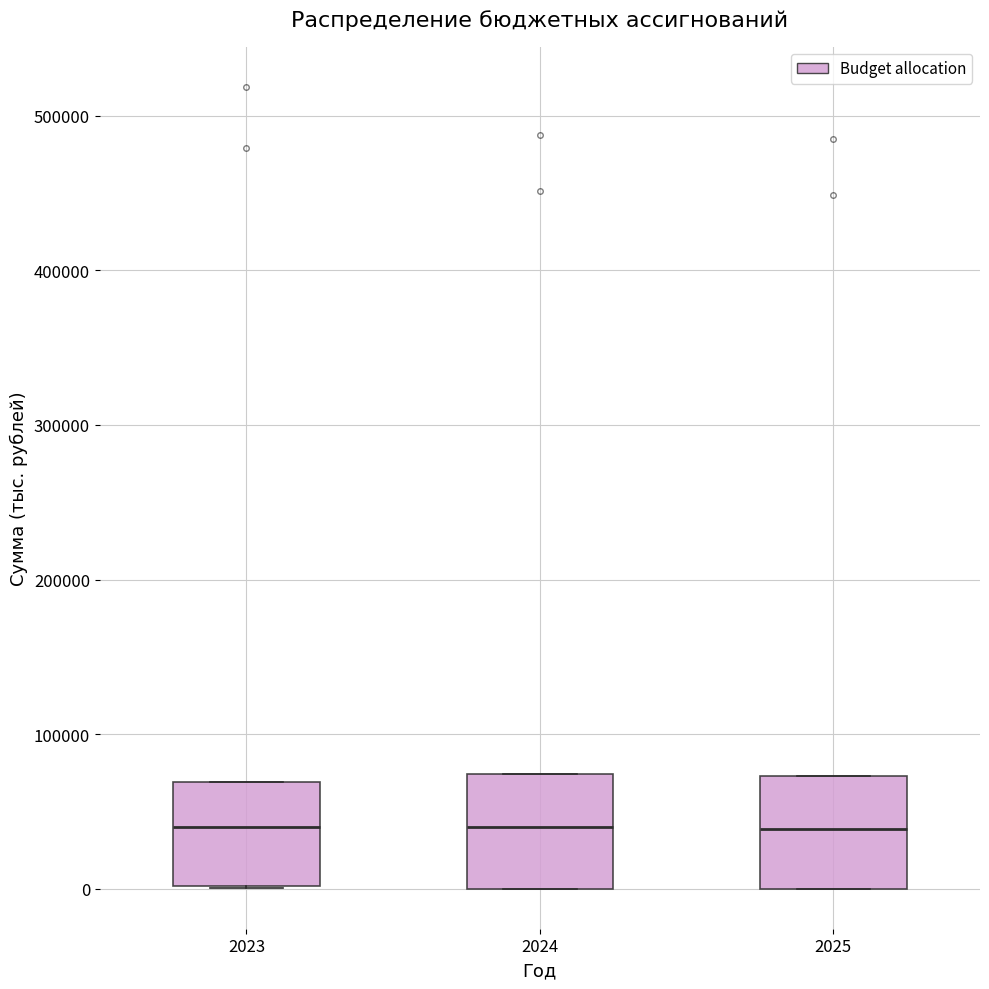

Reading left to right, transcribe this box plot: for each box, give where its median line is, the range the box spans, and where its two whiskers end, as read against the y-axis. The values are not printed on the chart, so give them approximately, as read against the axis.

2023: median 40000, box 0 to 70000, whiskers 0 to 70000
2024: median 40000, box 0 to 70000, whiskers 0 to 70000
2025: median 40000, box 0 to 70000, whiskers 0 to 70000